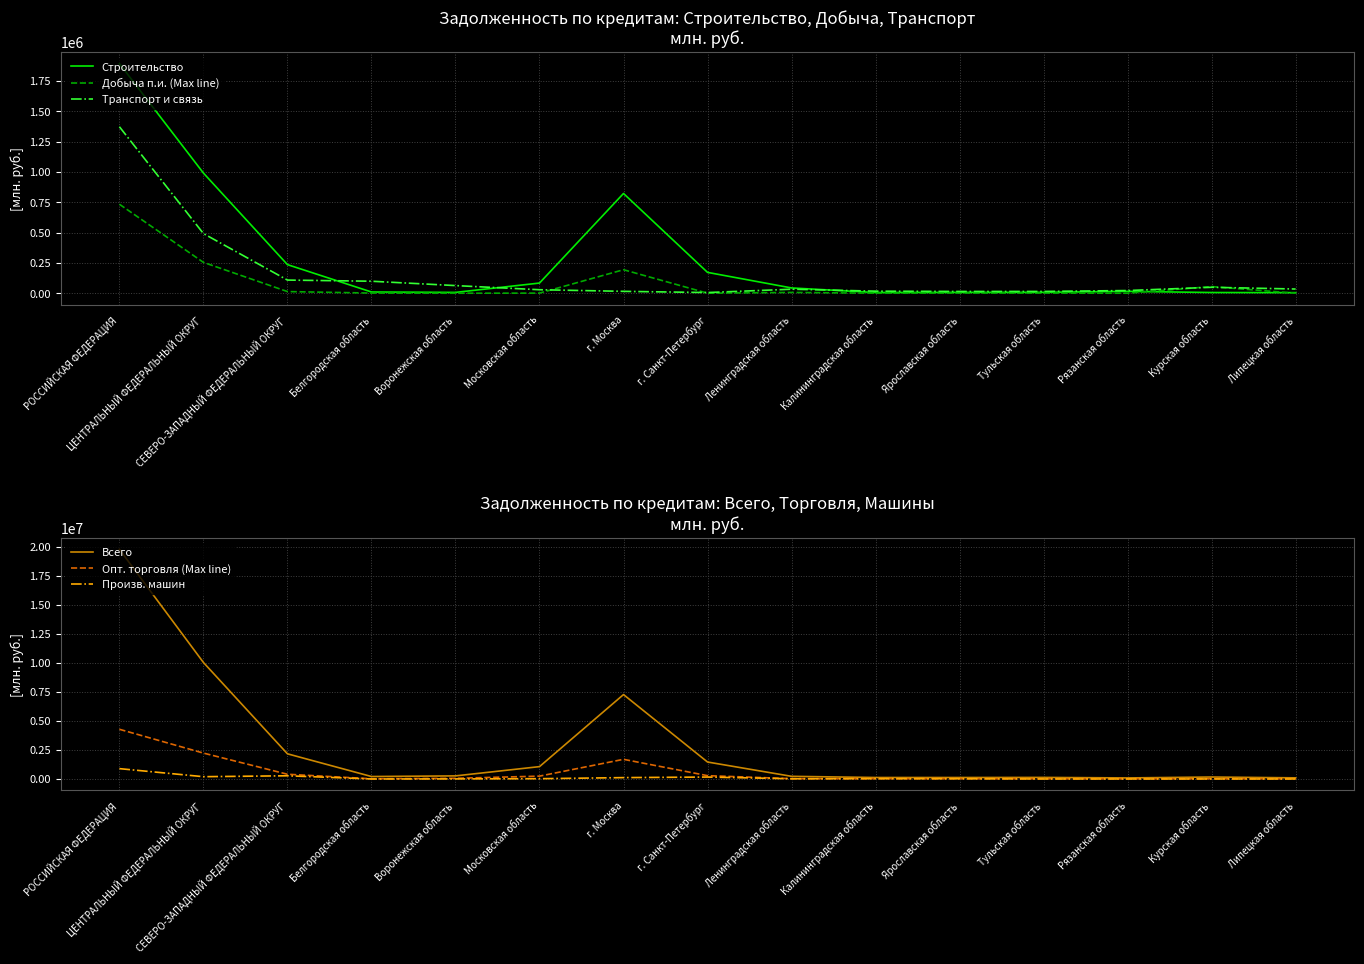

Reading right to left, what are all the values shown in this chart?

Строительство: 4678	5907	15464	7462	6971	5713	43601	171936	822508	83812	6853	10268	235898	990841	1893497
Добыча п.и. (Max line): 69	54818	112	1136	1321	143	6599	285	193846	935	123	1319	13668	254446	733845
Транспорт и связь: 34694	49054	22171	14733	14552	17060	33198	5632	15572	28873	63009	99000	108496	491973	1372764
Всего: 96263	167690	89609	133167	125413	126034	227326	1459298	7268676	1063178	264911	210489	2166886	10032847	19777433
Опт. торговля (Max line): 17296	22122	17551	20516	24302	25636	25651	284768	1691495	244257	55672	15819	406443	2228812	4279127
Произв. машин: 5	957	781	282	19721	26026	17895	165118	116993	23111	6523	19	274895	195799	890114